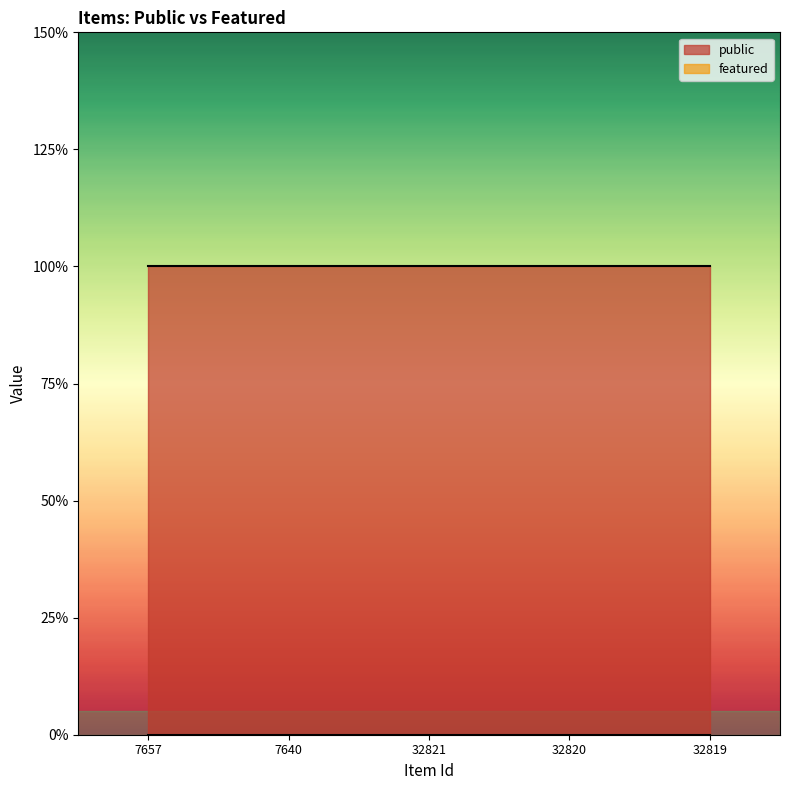

How many series are shown in this chart?

2